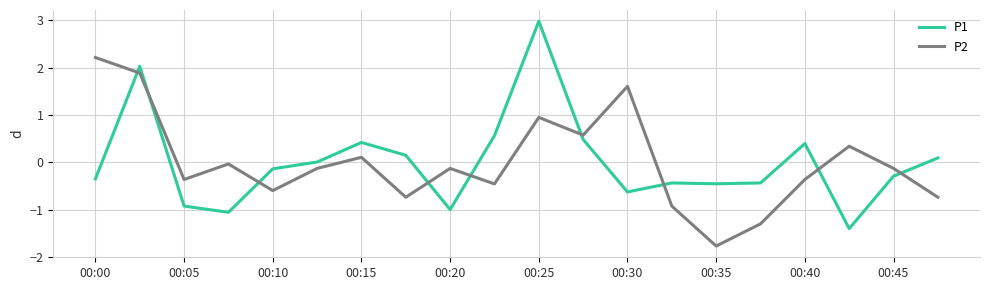

Which series ends up on top after the final intersection of P1 and P2?

P1